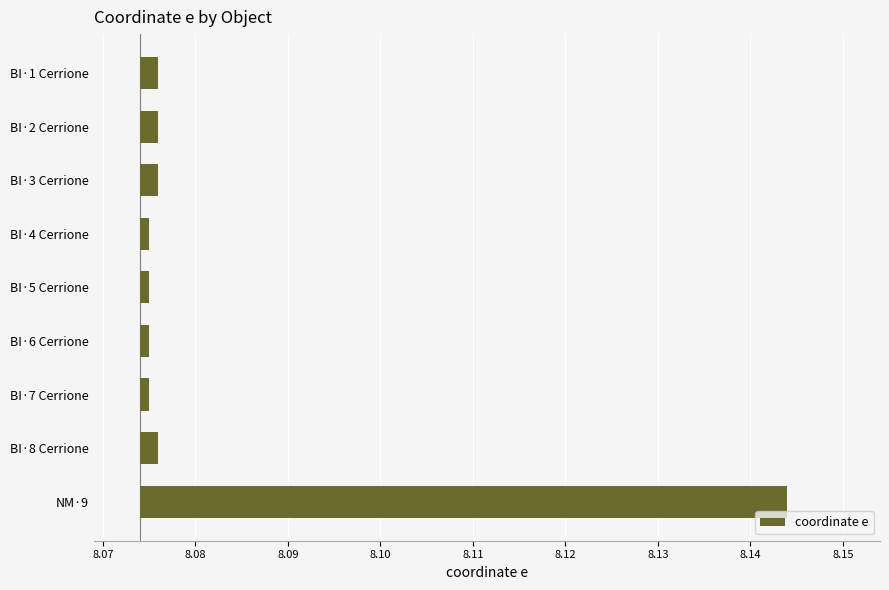

Between BI·3 Cerrione and BI·1 Cerrione, which is larger?

BI·3 Cerrione